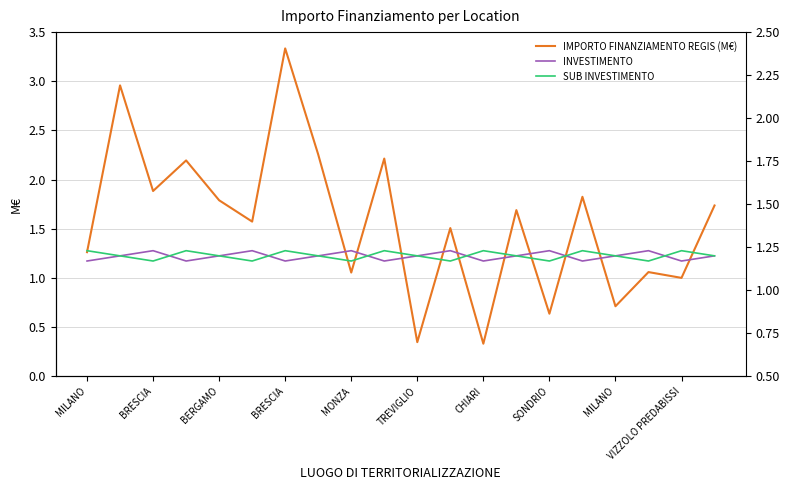

In IMPORTO FINANZIAMENTO REGIS (M€), how many points are lower than both neighbors (excluding endpoints)?

8